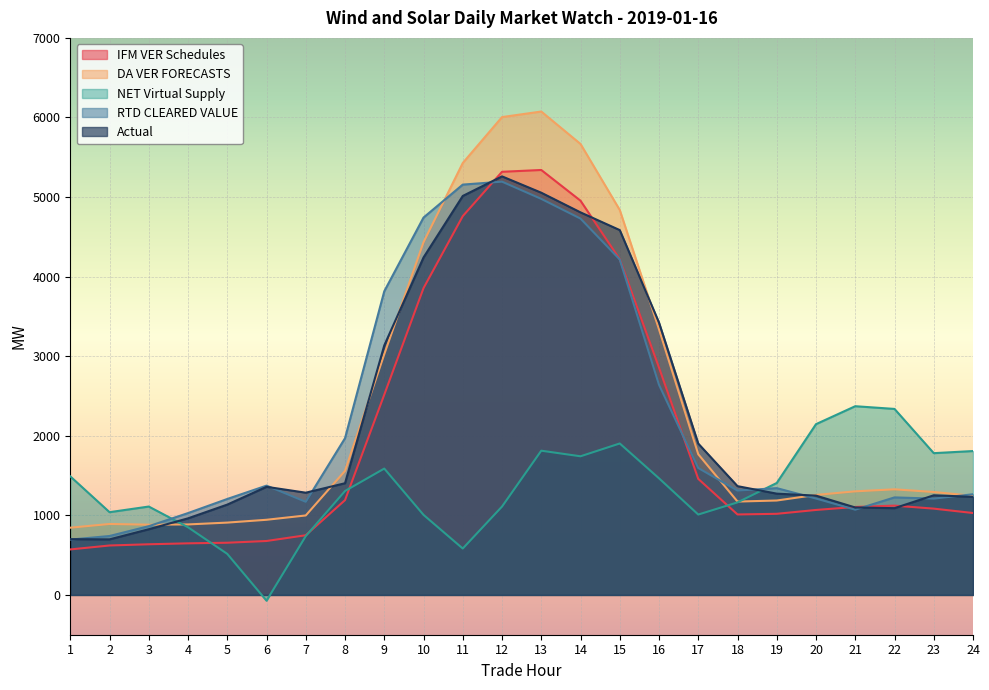

True or false: IFM VER Schedules and NET Virtual Supply cross at least once.

True